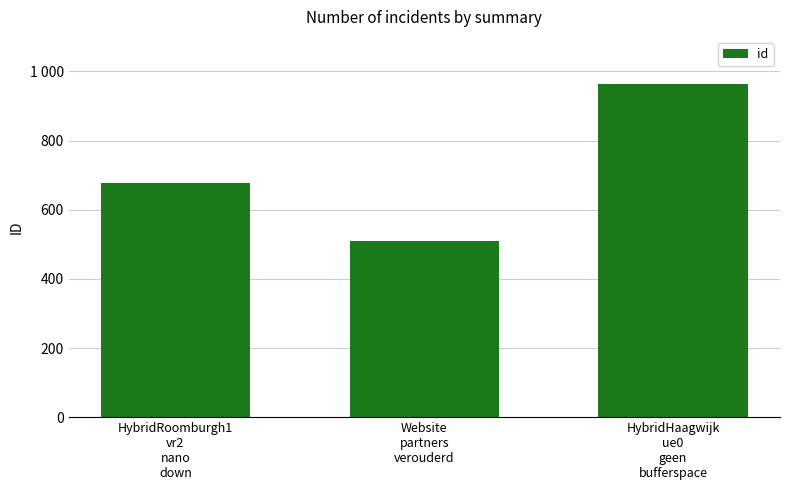

Rank the categories by value from highest to lowest.

HybridHaagwijk
ue0
geen
bufferspace, HybridRoomburgh1
vr2
nano
down, Website
partners
verouderd